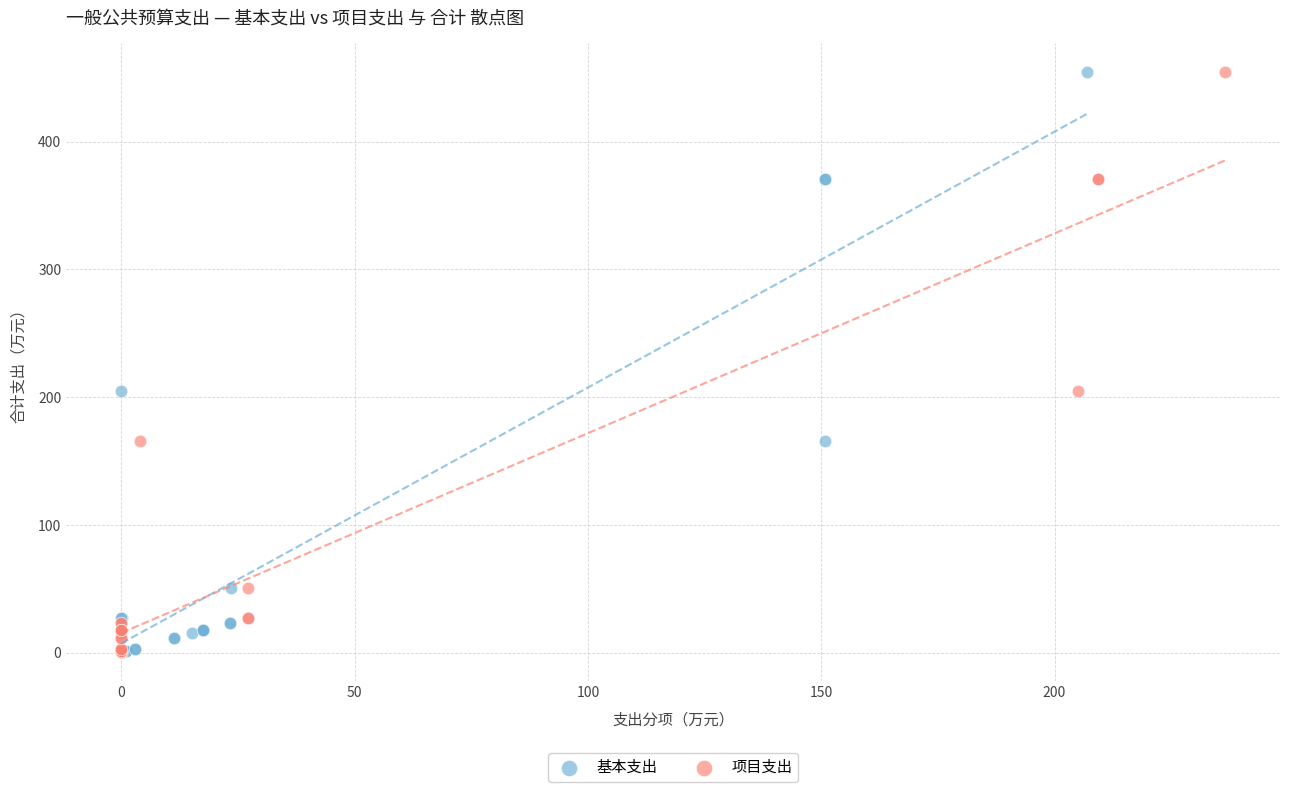

What are all the series names shown in the legend?

基本支出, 项目支出